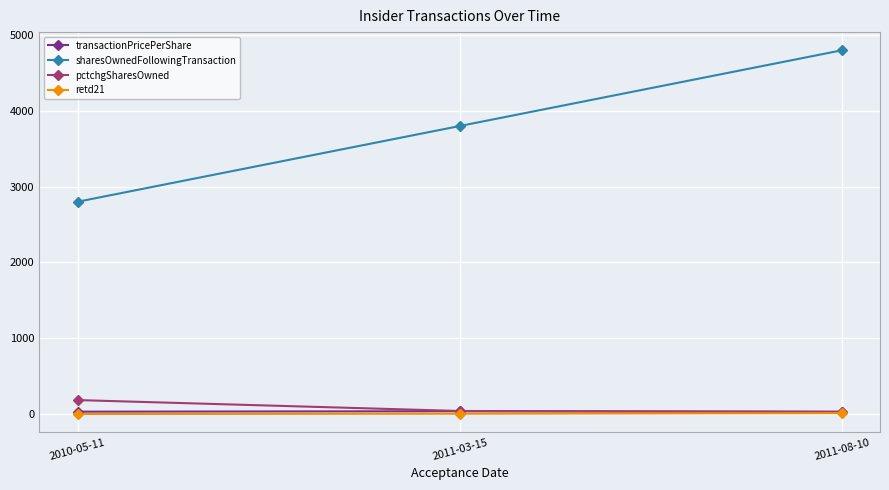

What is the difference between the highest and lowest values at 2010-05-11?

2804.0